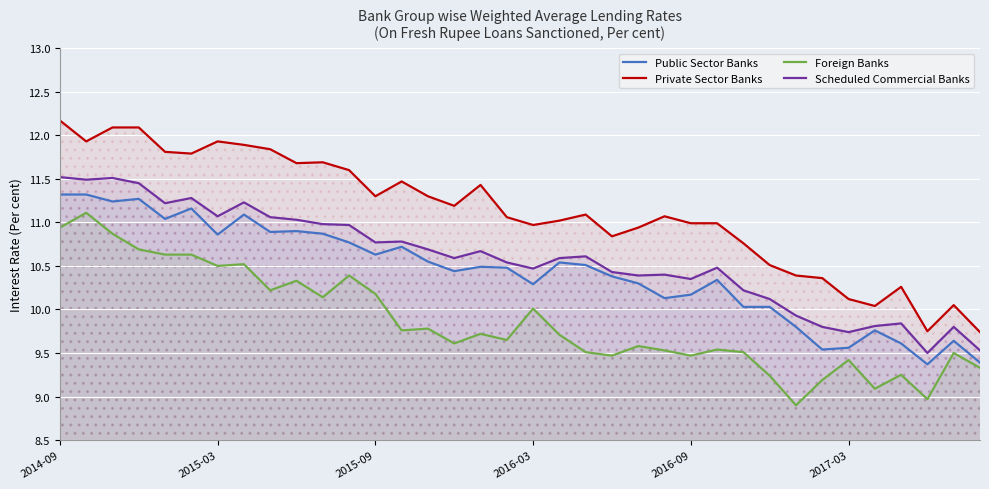

The value of Public Sector Banks at 35 is 9.4. True or false?

True